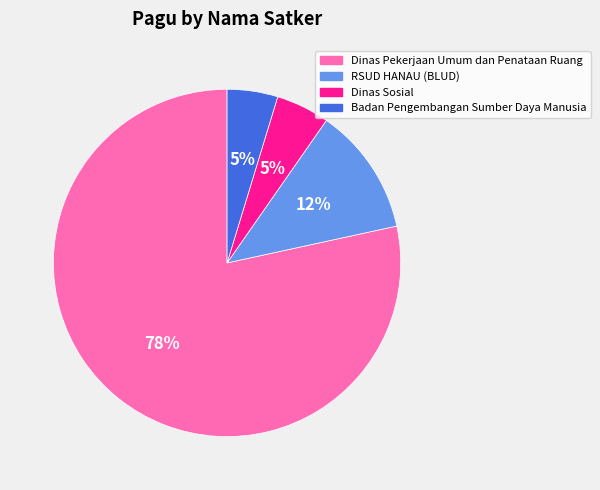

To the nearest percent, what is the combined percentage of Dinas Sosial and RSUD HANAU (BLUD)?

17%